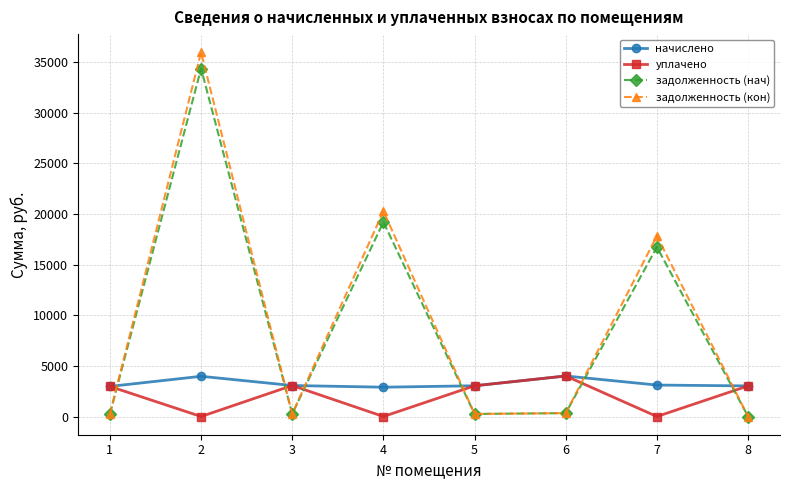

In задолженность (нач), how many points are lower than both neighbors (excluding endpoints)?

2